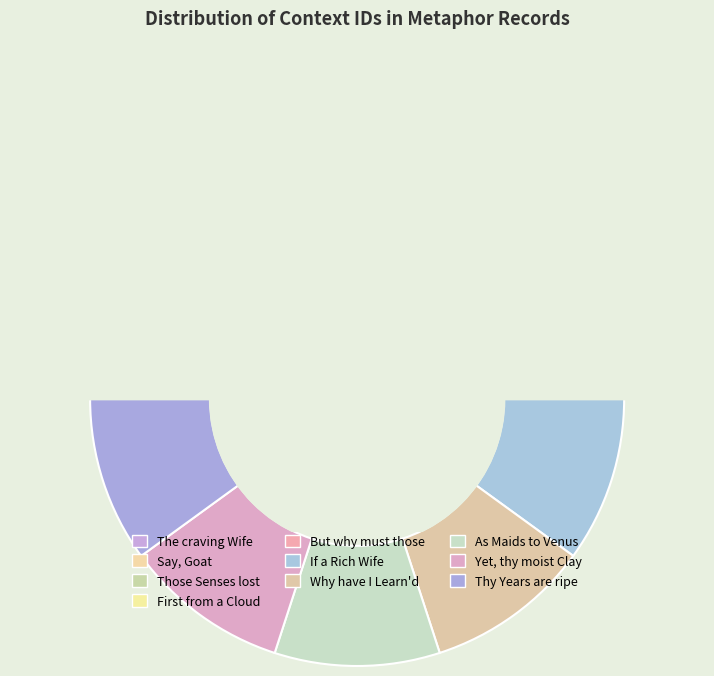

Which slice is the smallest?

The craving Wife